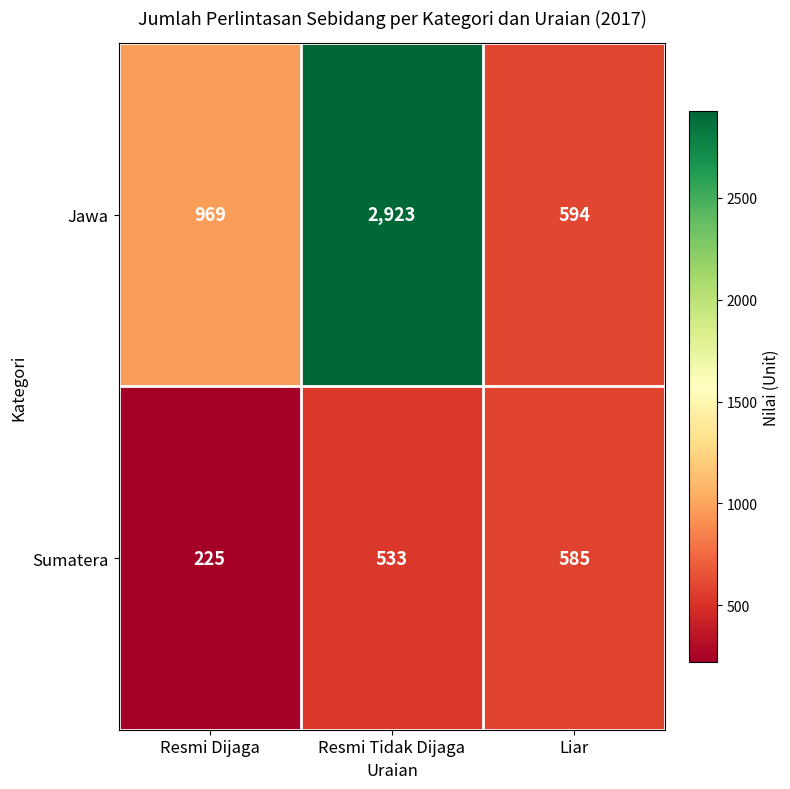

At which label does Jawa reach its peak?

Resmi Tidak Dijaga